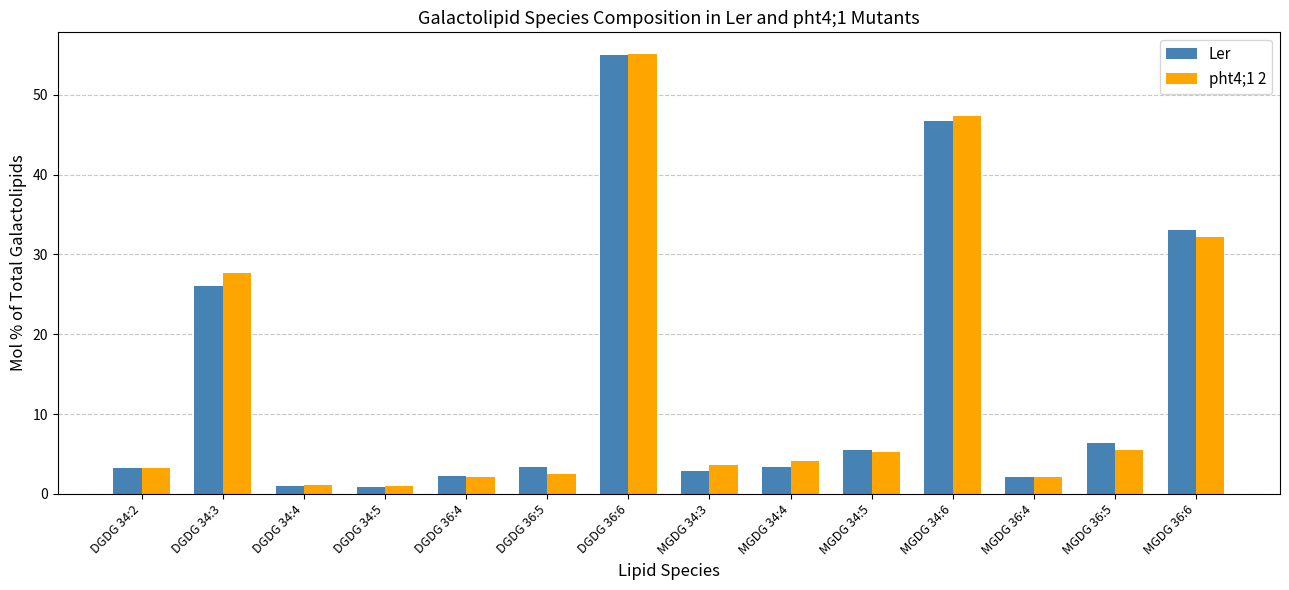

What is the difference between the maximum and second lowest values in the Ler series?

53.9